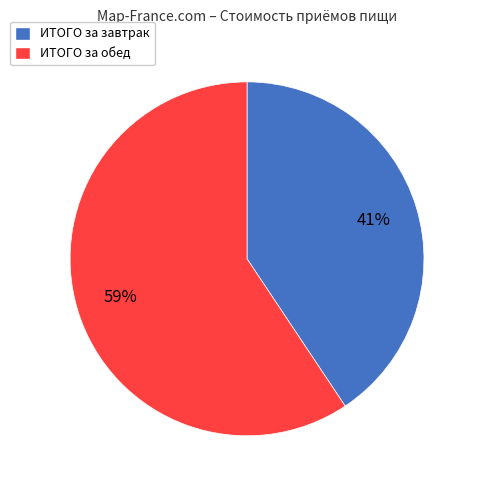

Does any single category account for the majority?

Yes